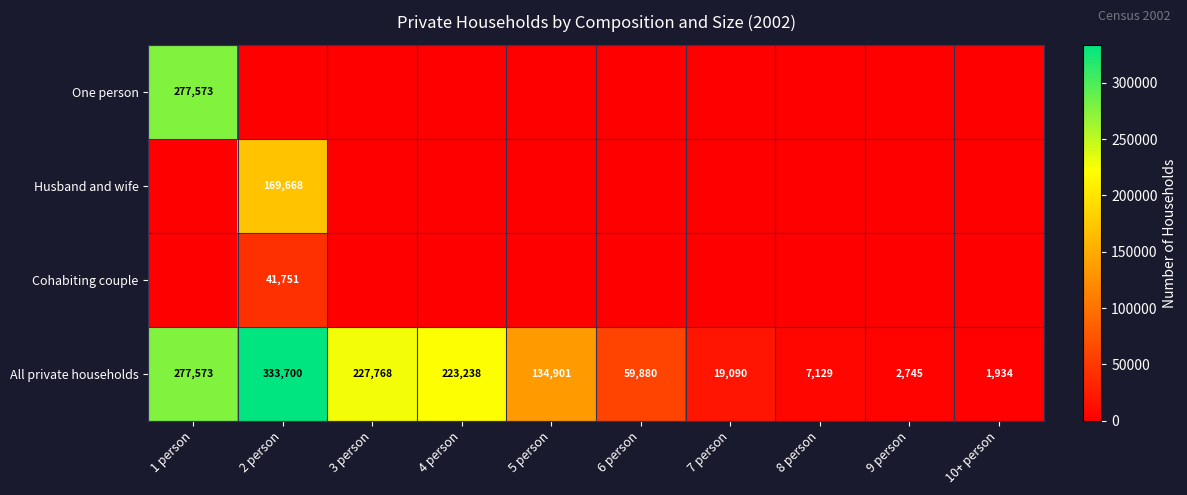

What is the minimum value for All private households?

1934